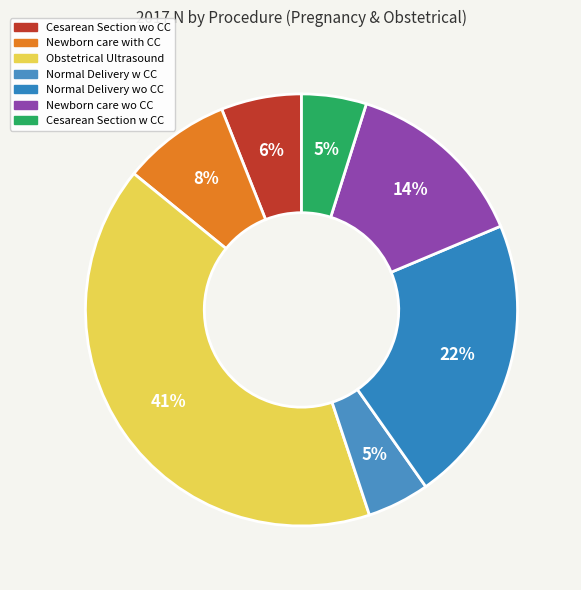

To the nearest percent, what is the average slice percentage?

14%